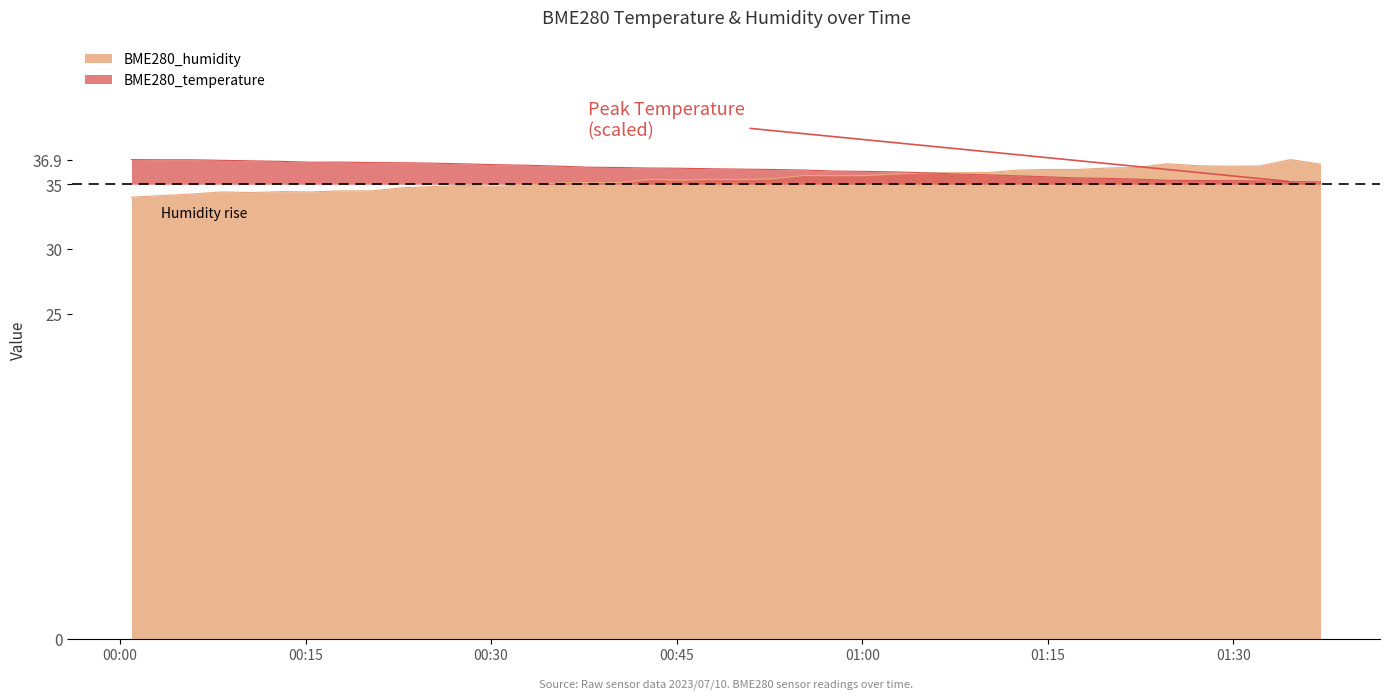

Reading left to right, extract all data points from this chart.

BME280_humidity: 2023/07/10 00:00:56=34.0	2023/07/10 00:03:21=34.1	2023/07/10 00:05:46=34.2	2023/07/10 00:08:12=34.4	2023/07/10 00:10:37=34.4	2023/07/10 00:13:03=34.4	2023/07/10 00:15:28=34.4	2023/07/10 00:17:53=34.5	2023/07/10 00:20:23=34.5	2023/07/10 00:22:48=34.7	2023/07/10 00:25:17=34.8	2023/07/10 00:27:43=34.9	2023/07/10 00:30:27=34.9	2023/07/10 00:32:53=35.0	2023/07/10 00:35:22=35.1	2023/07/10 00:37:49=35.1	2023/07/10 00:40:22=35.1	2023/07/10 00:42:51=35.4	2023/07/10 00:45:17=35.3	2023/07/10 00:47:45=35.4	2023/07/10 00:50:10=35.4	2023/07/10 00:52:39=35.4	2023/07/10 00:55:13=35.7	2023/07/10 00:57:40=35.7	2023/07/10 01:00:17=35.7	2023/07/10 01:02:42=35.8	2023/07/10 01:05:08=35.9	2023/07/10 01:07:36=35.9	2023/07/10 01:10:06=35.9	2023/07/10 01:12:31=36.1	2023/07/10 01:14:57=36.1	2023/07/10 01:17:22=36.1	2023/07/10 01:19:48=36.2	2023/07/10 01:22:14=36.3	2023/07/10 01:24:39=36.6	2023/07/10 01:27:07=36.4	2023/07/10 01:29:41=36.4	2023/07/10 01:32:08=36.4	2023/07/10 01:34:37=36.9	2023/07/10 01:37:03=36.5
BME280_temperature: 2023/07/10 00:00:56=36.9	2023/07/10 00:03:21=36.9	2023/07/10 00:05:46=36.9	2023/07/10 00:08:12=36.8	2023/07/10 00:10:37=36.8	2023/07/10 00:13:03=36.8	2023/07/10 00:15:28=36.7	2023/07/10 00:17:53=36.7	2023/07/10 00:20:23=36.7	2023/07/10 00:22:48=36.7	2023/07/10 00:25:17=36.6	2023/07/10 00:27:43=36.6	2023/07/10 00:30:27=36.5	2023/07/10 00:32:53=36.5	2023/07/10 00:35:22=36.4	2023/07/10 00:37:49=36.3	2023/07/10 00:40:22=36.3	2023/07/10 00:42:51=36.2	2023/07/10 00:45:17=36.2	2023/07/10 00:47:45=36.2	2023/07/10 00:50:10=36.2	2023/07/10 00:52:39=36.1	2023/07/10 00:55:13=36.1	2023/07/10 00:57:40=36.0	2023/07/10 01:00:17=36.0	2023/07/10 01:02:42=36.0	2023/07/10 01:05:08=35.9	2023/07/10 01:07:36=35.8	2023/07/10 01:10:06=35.7	2023/07/10 01:12:31=35.7	2023/07/10 01:14:57=35.6	2023/07/10 01:17:22=35.5	2023/07/10 01:19:48=35.4	2023/07/10 01:22:14=35.4	2023/07/10 01:24:39=35.3	2023/07/10 01:27:07=35.3	2023/07/10 01:29:41=35.3	2023/07/10 01:32:08=35.3	2023/07/10 01:34:37=35.2	2023/07/10 01:37:03=35.2